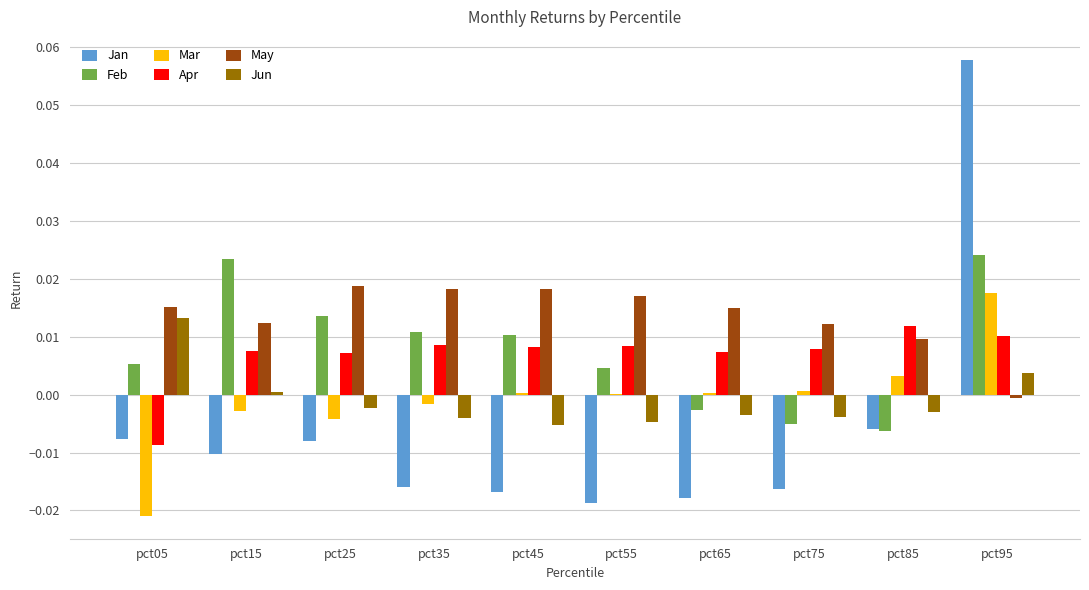

Between pct35 and pct85, which series saw the biggest shift?

Feb